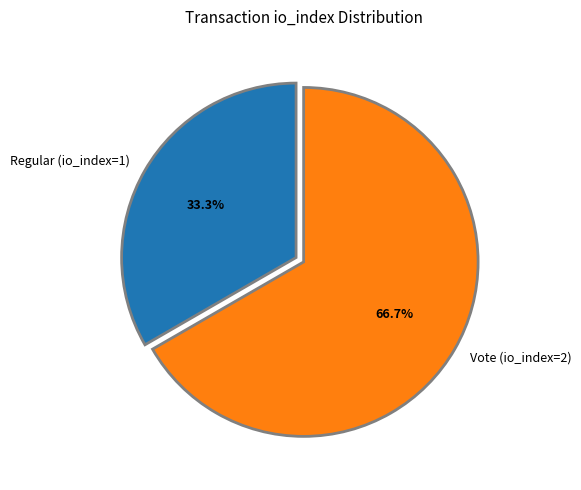

To the nearest percent, what portion does Vote (io_index=2) represent?

67%